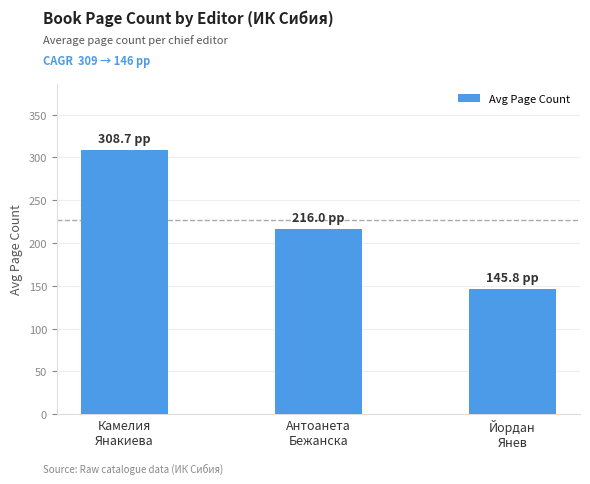

Are the bars horizontal?

No